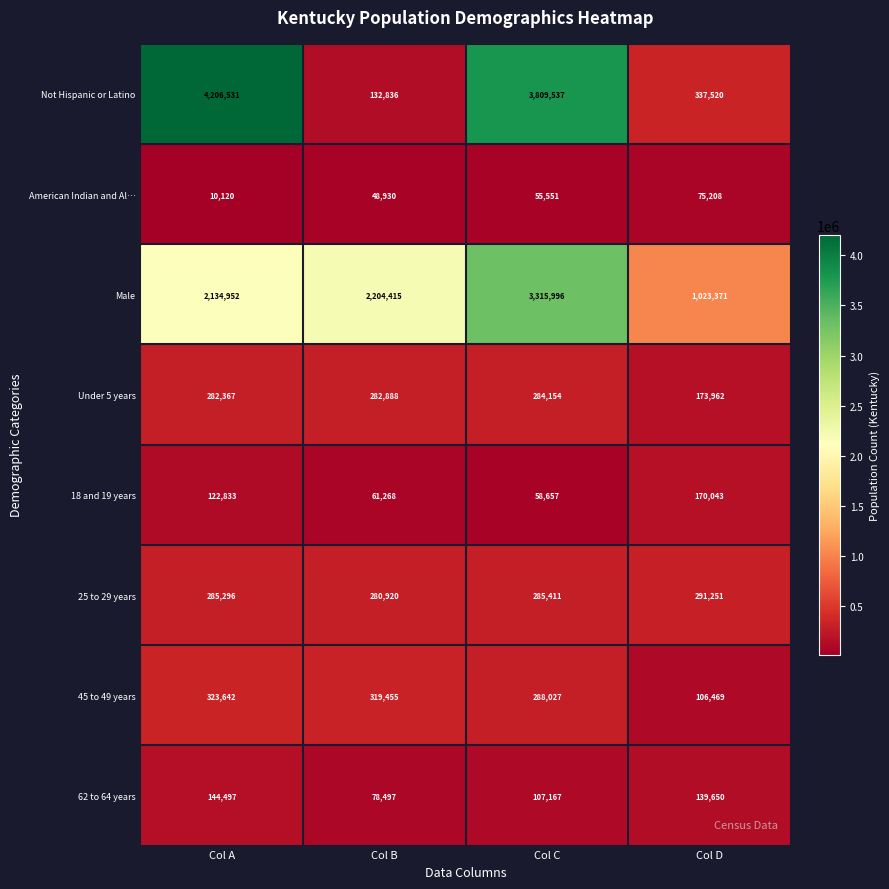

At which label is 25 to 29 years closest to 286085?

Col C